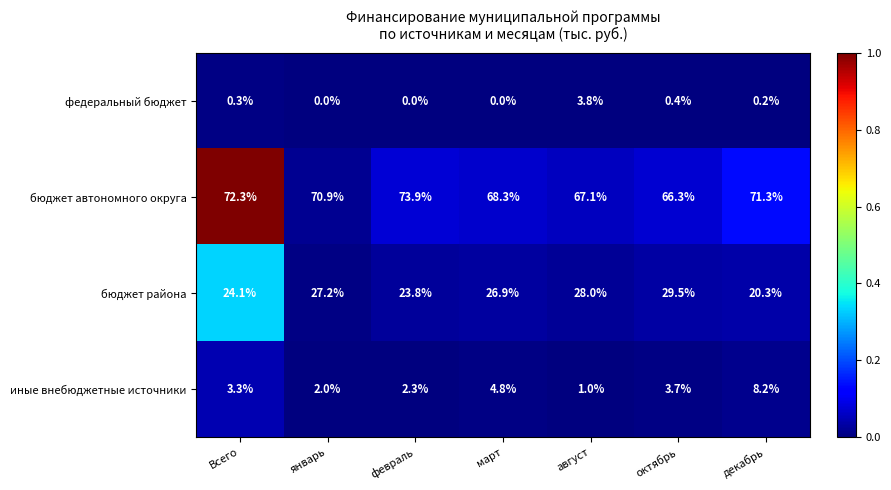

True or false: иные внебюджетные источники has a value of 1.0 at Всего.

False